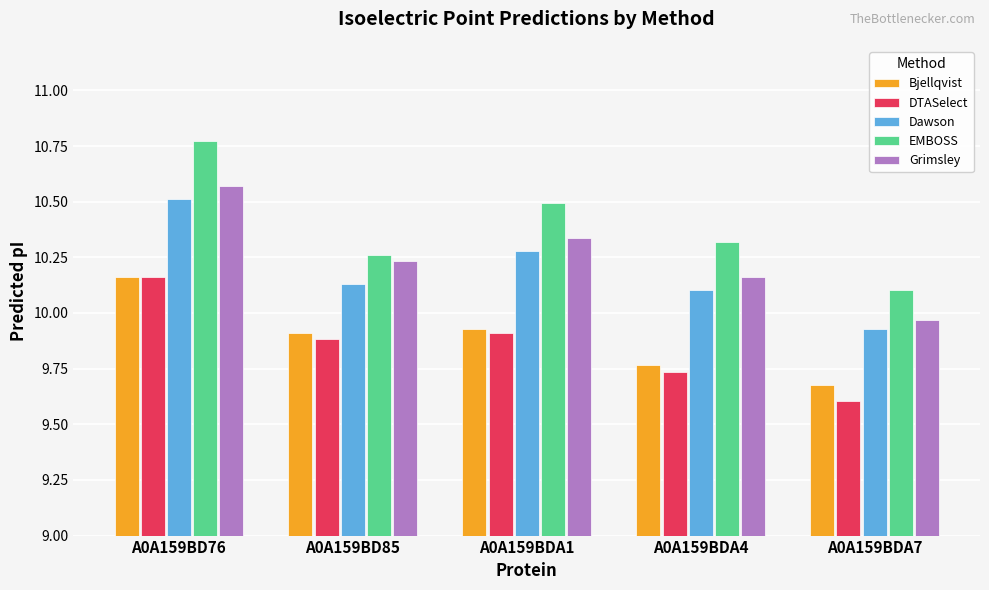

What is the difference between the maximum and minimum values in the EMBOSS series?

0.7